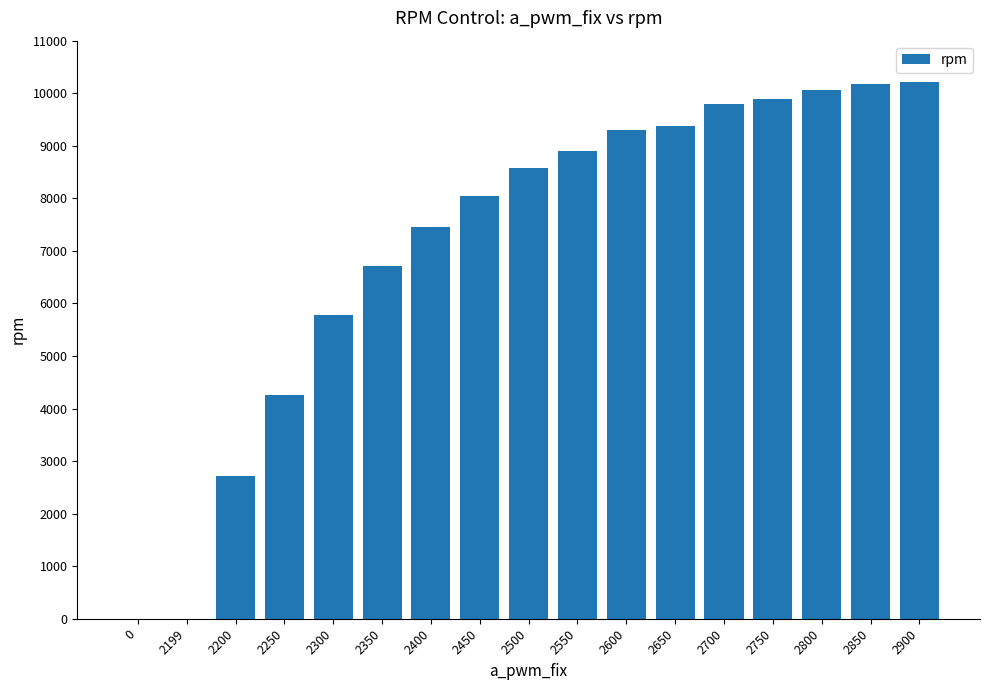

Between 2199 and 2250, which is larger?

2250